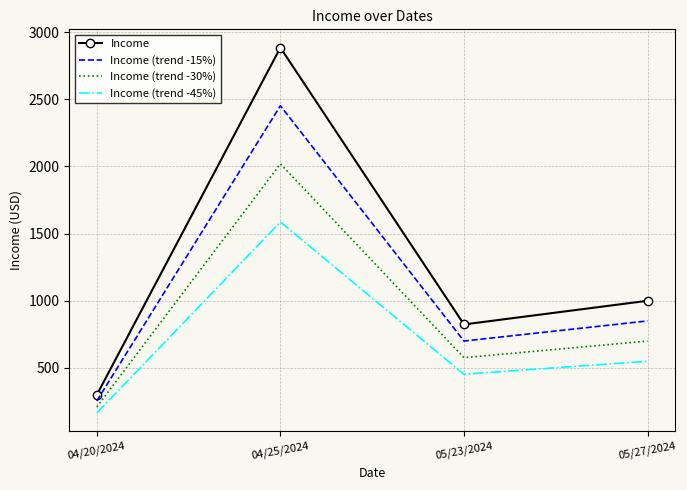

Which series has the widest spread of values?

Income